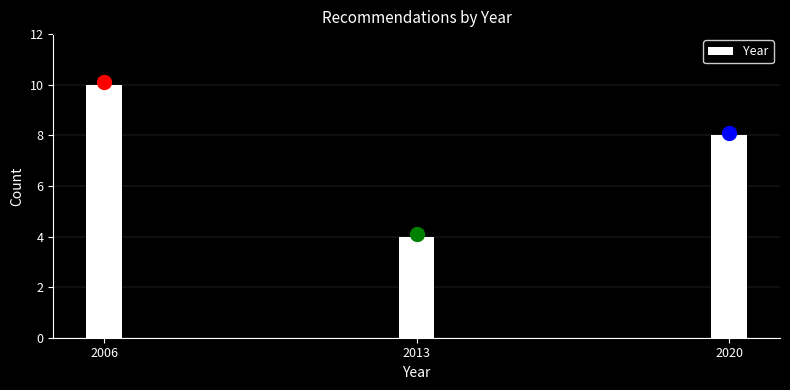

Reading left to right, extract all data points from this chart.

2006=10	2013=4	2020=8